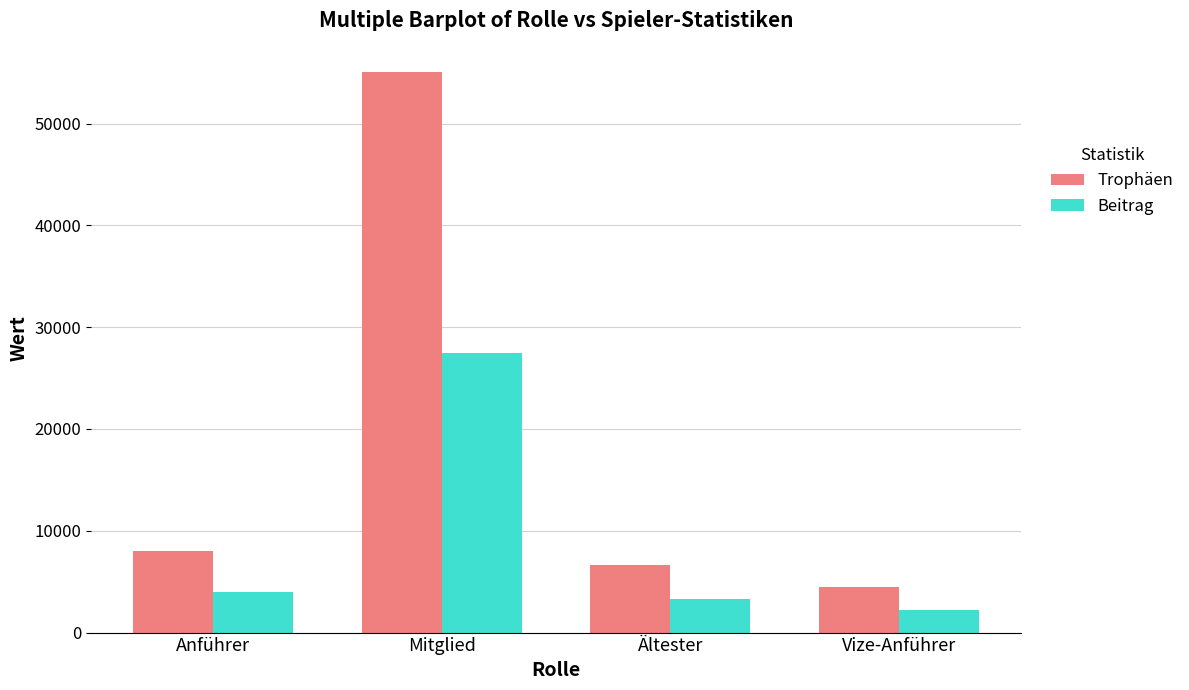

Which series has the largest range (max minus min)?

Trophäen